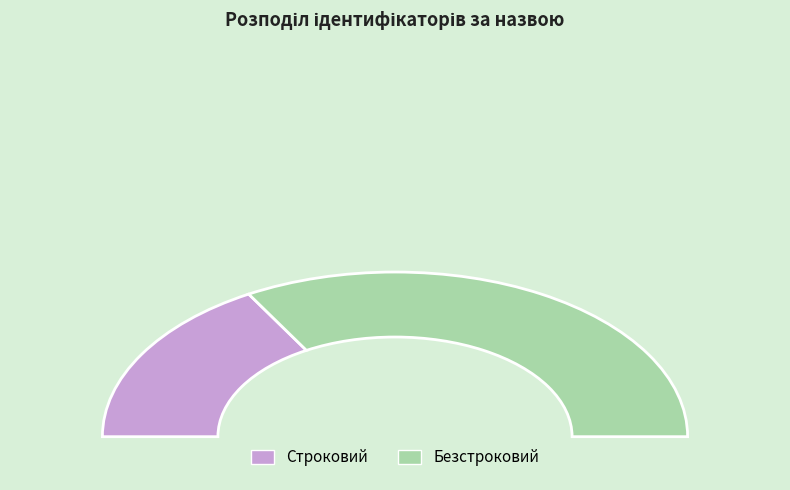

Between Безстроковий and Строковий, which is larger?

Безстроковий